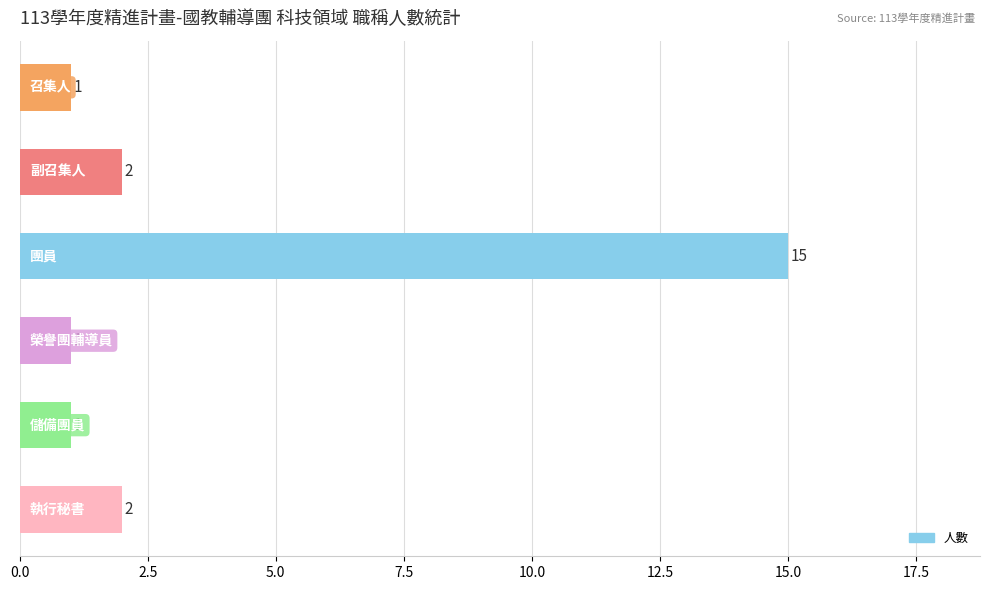

What is the sum of all values?

22